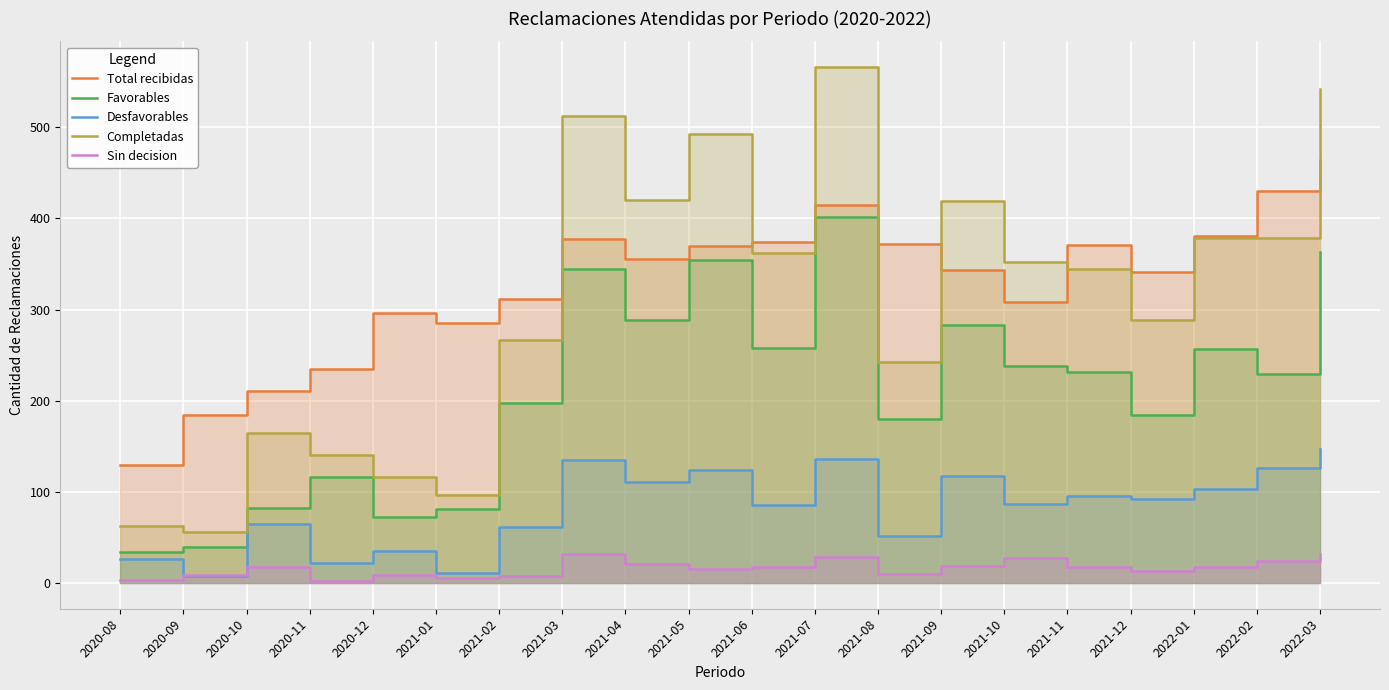

True or false: Completadas has more than 0 points higher than both neighbors.

True